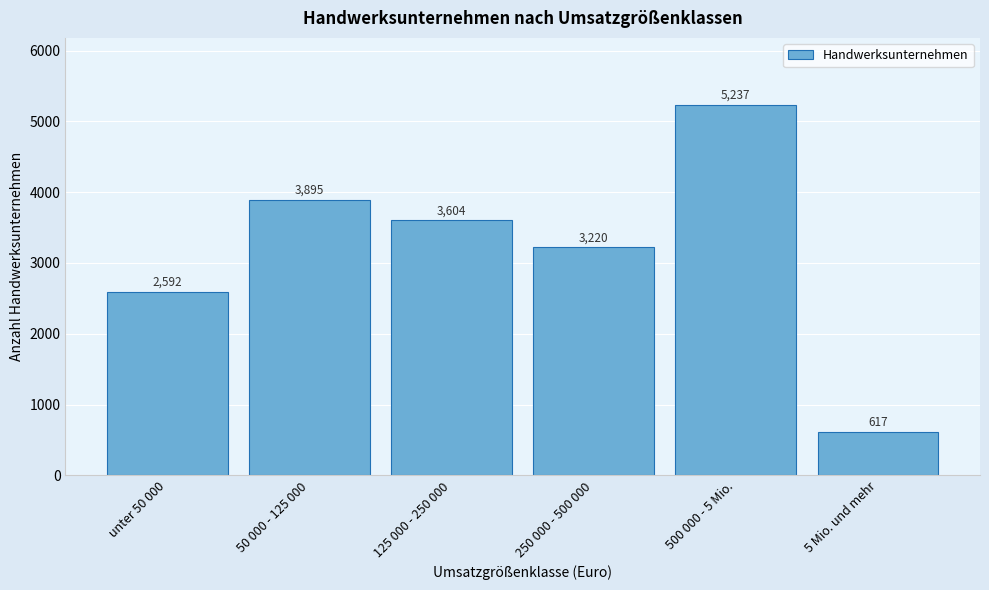

Reading left to right, transcribe all the data shown in this chart.

unter 50 000=2592	50 000 - 125 000=3895	125 000 - 250 000=3604	250 000 - 500 000=3220	500 000 - 5 Mio.=5237	5 Mio. und mehr=617